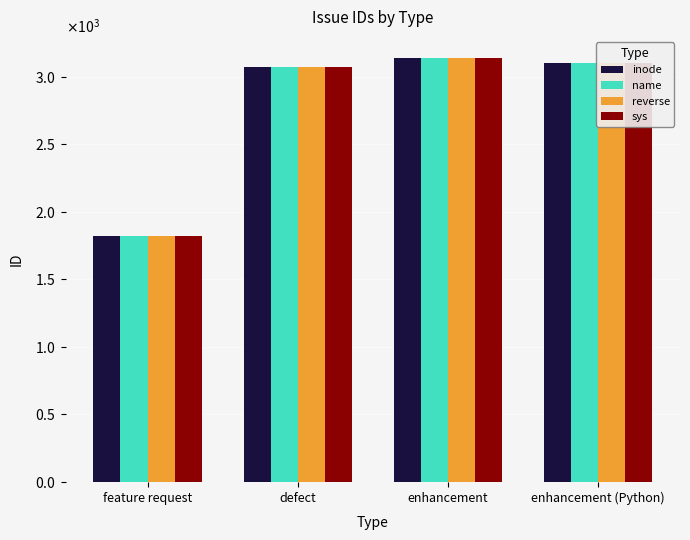

What position from the left is enhancement (Python)?

4